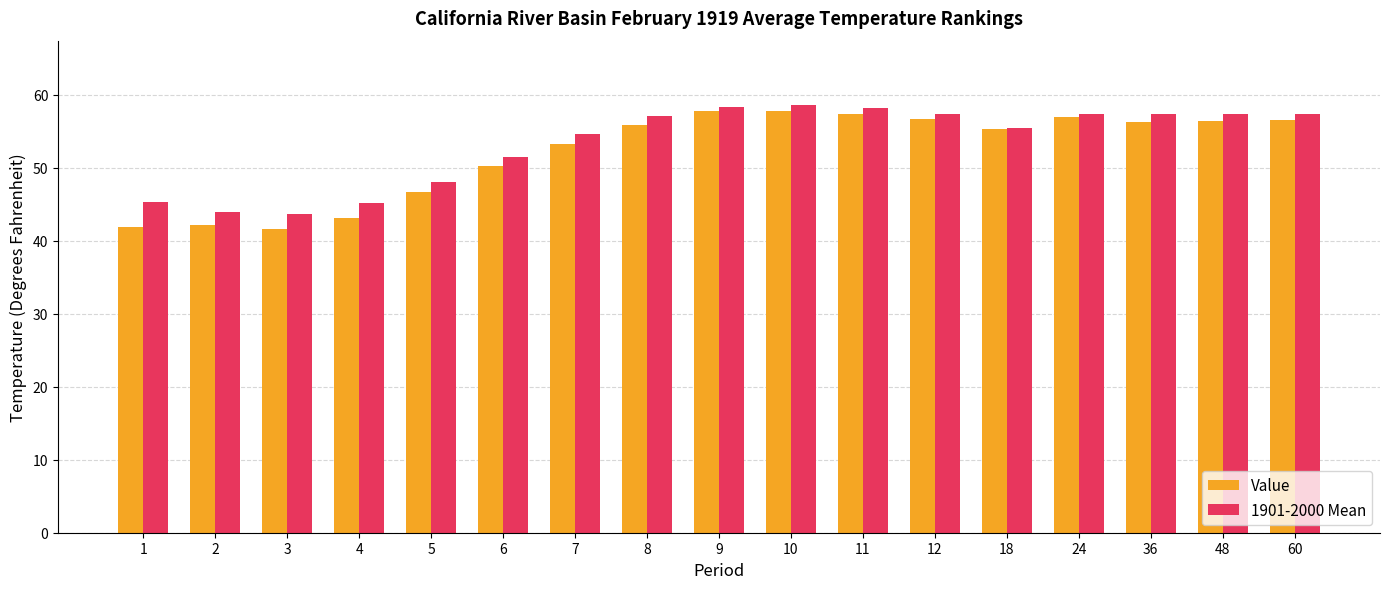

How many bars are there in total?

34